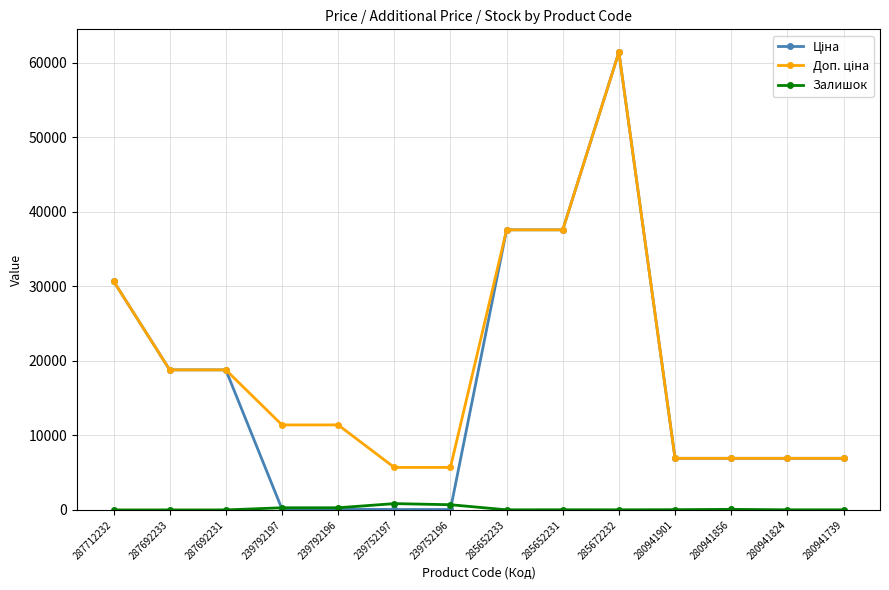

How many series are shown in this chart?

3